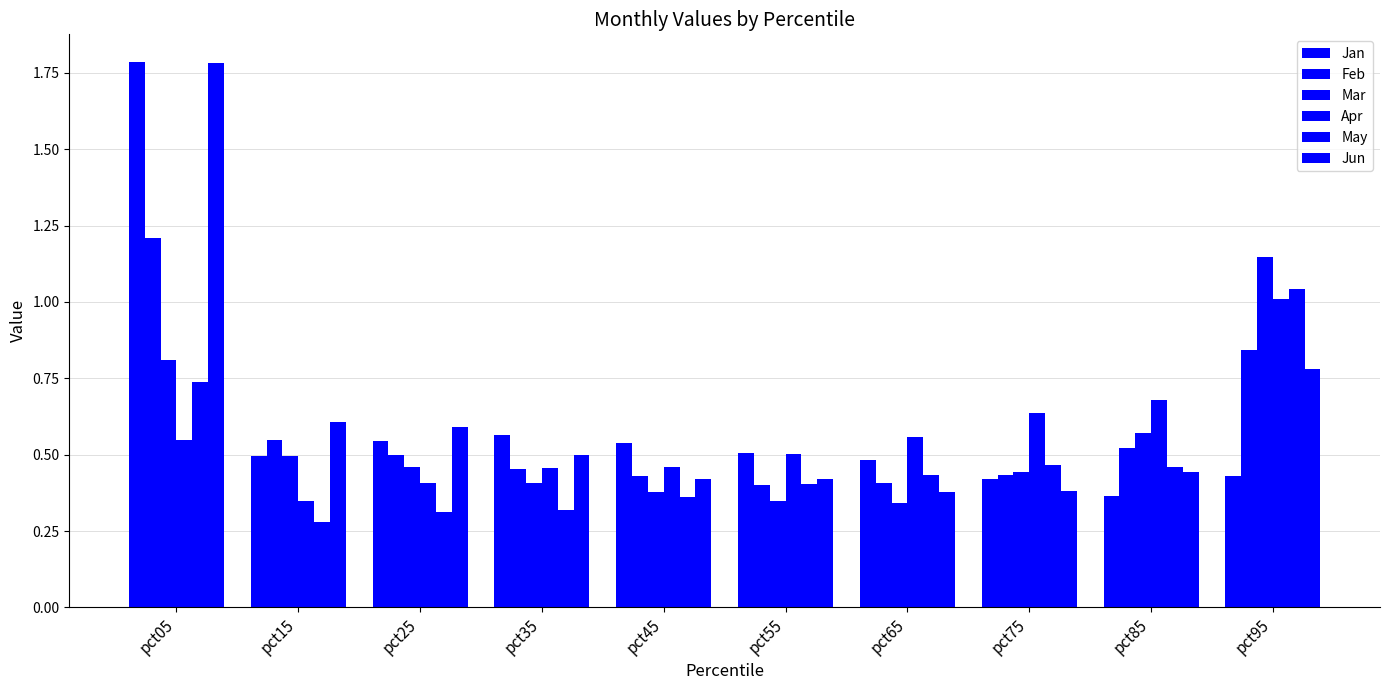

How many distinct data groups are displayed?

6